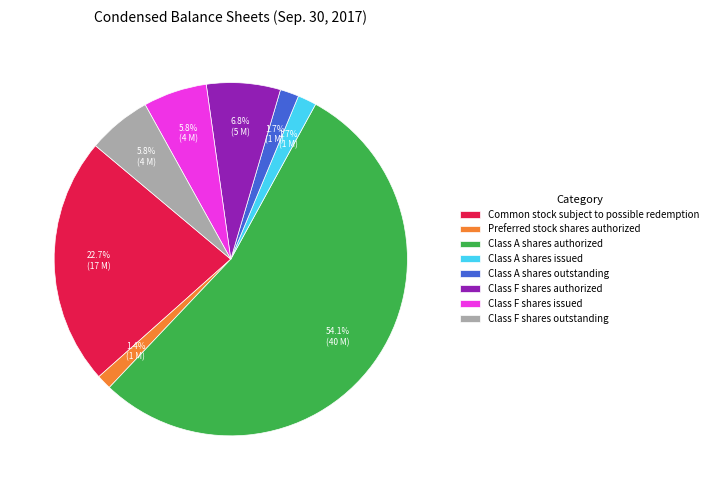

What percentage is the Class A shares authorized slice, to the nearest percent?

54%